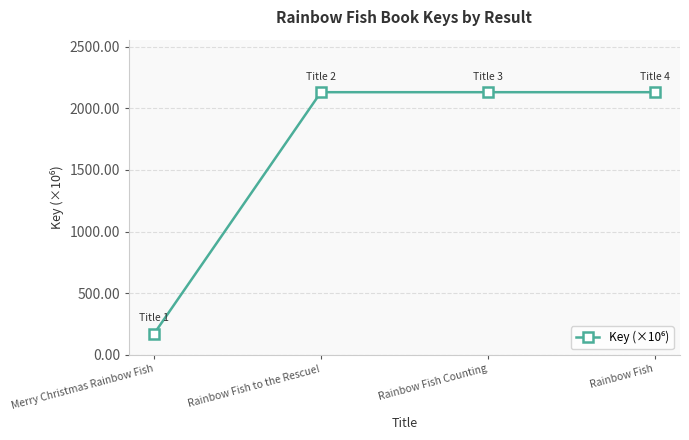

What is the change in value from Merry Christmas Rainbow Fish to Rainbow Fish to the Rescue!?

+1958.8